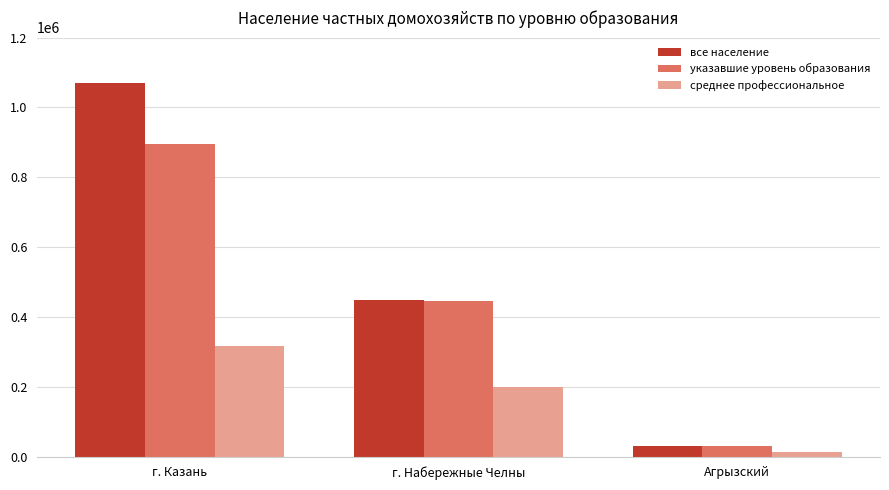

What is the average value of the указавшие уровень образования series?

456338